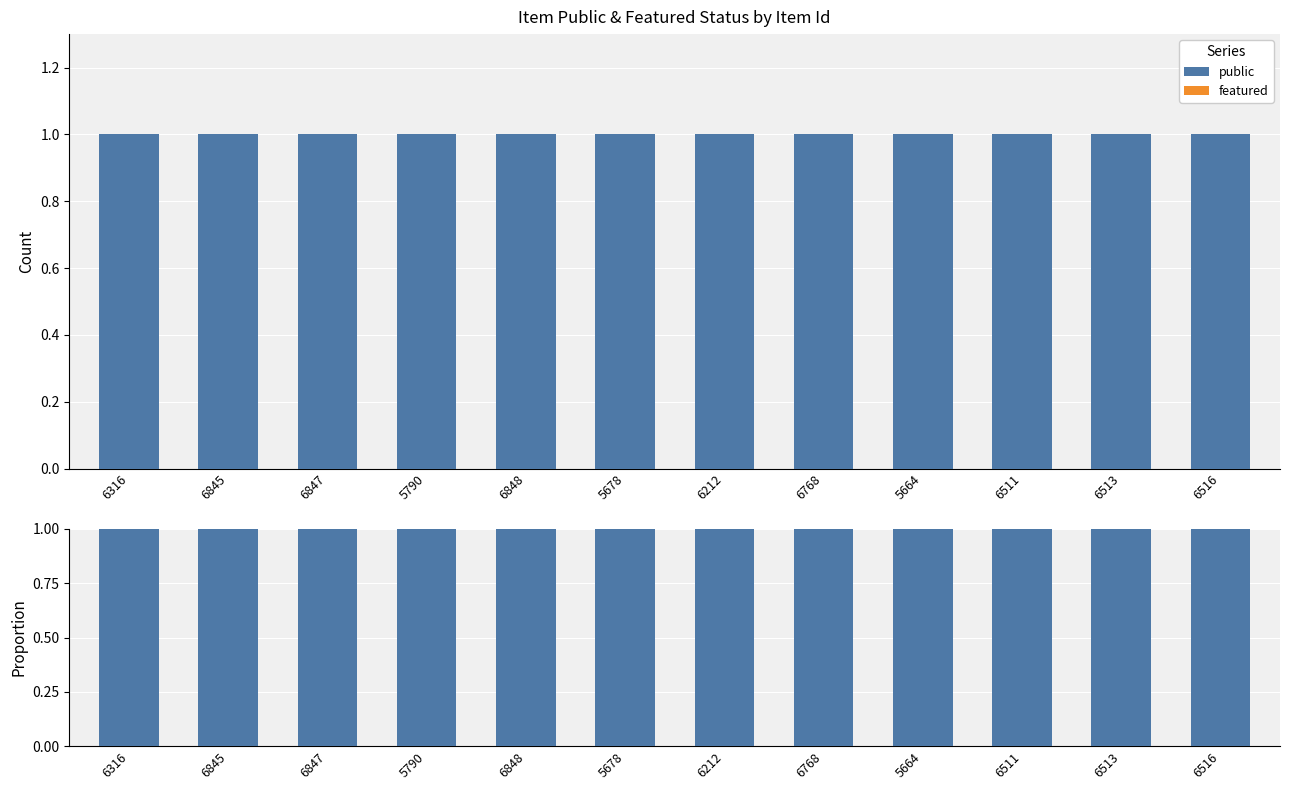

Is it true that public equals 1 at 6513?

True